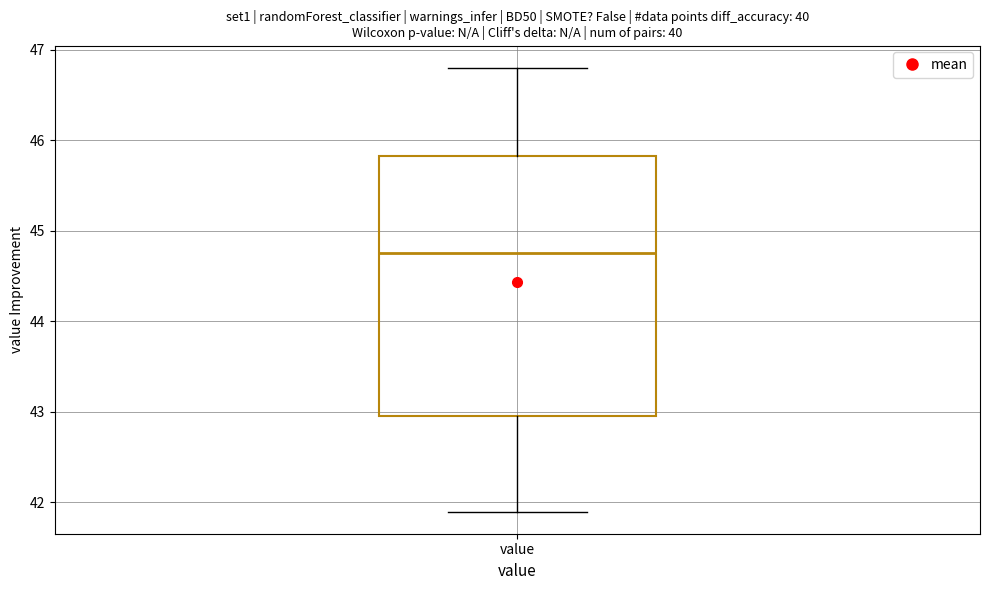

Where does the lower whisker of the box for value end on the y-axis? The values are not printed on the chart, so give them approximately, as read against the axis.

41.9